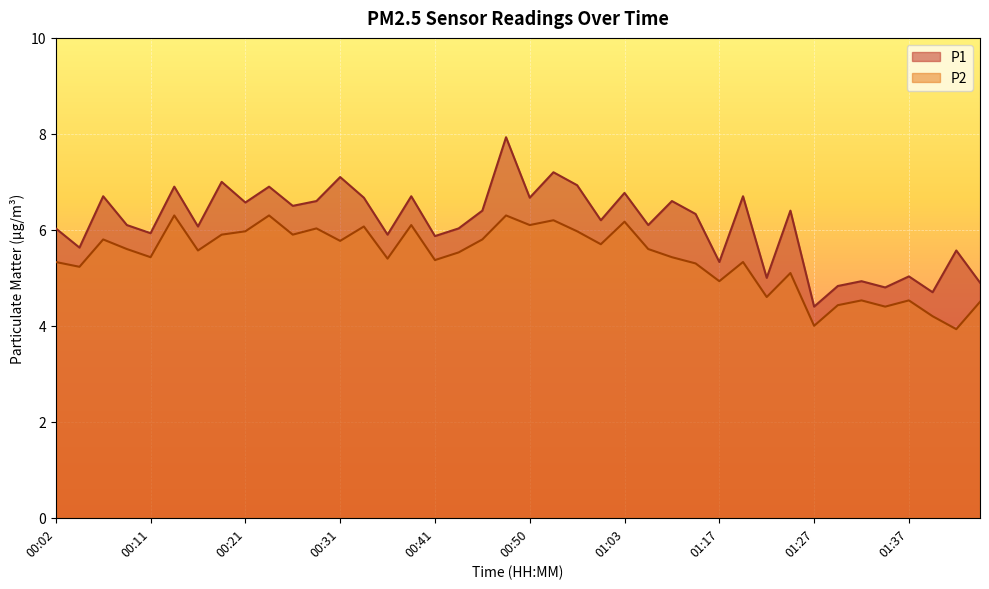

Where is the first local minimum for P2?

00:04